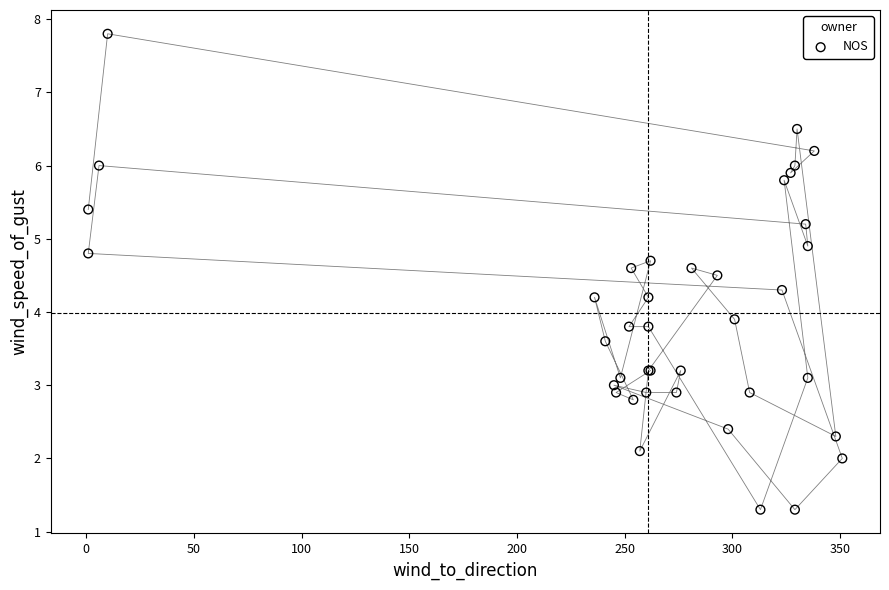

What Y value in the scatter plot is closest to 4?

3.9